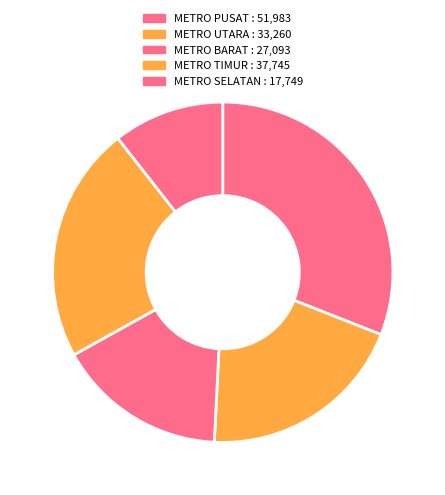

Do METRO PUSAT and METRO UTARA together represent more than half of the pie?

Yes